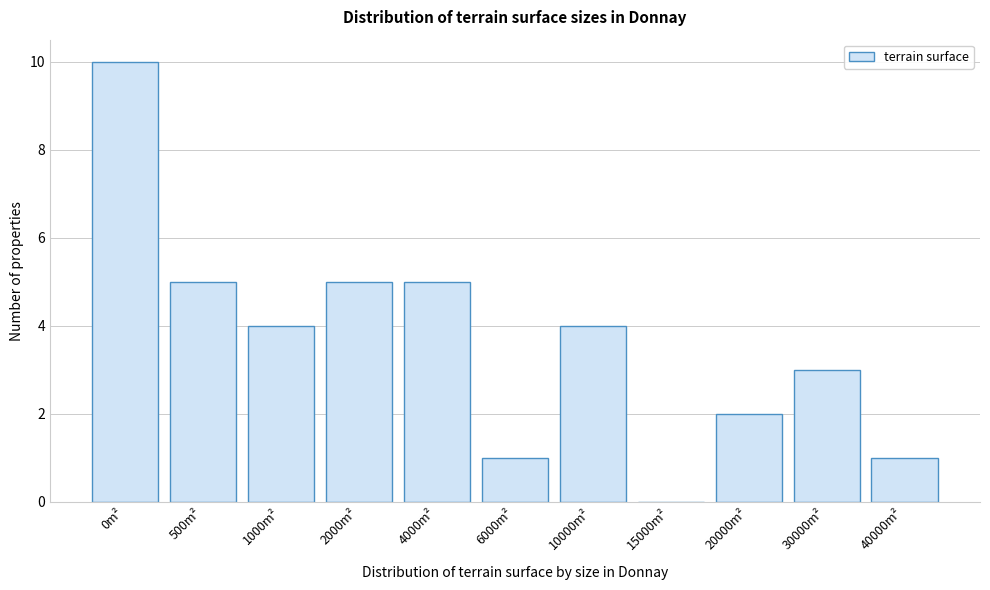

Reading left to right, transcribe all the data shown in this chart.

0m²=10	500m²=5	1000m²=4	2000m²=5	4000m²=5	6000m²=1	10000m²=4	15000m²=0	20000m²=2	30000m²=3	40000m²=1